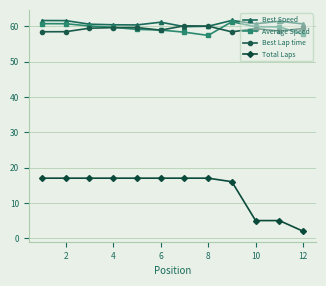

Which series has the largest range (max minus min)?

Total Laps